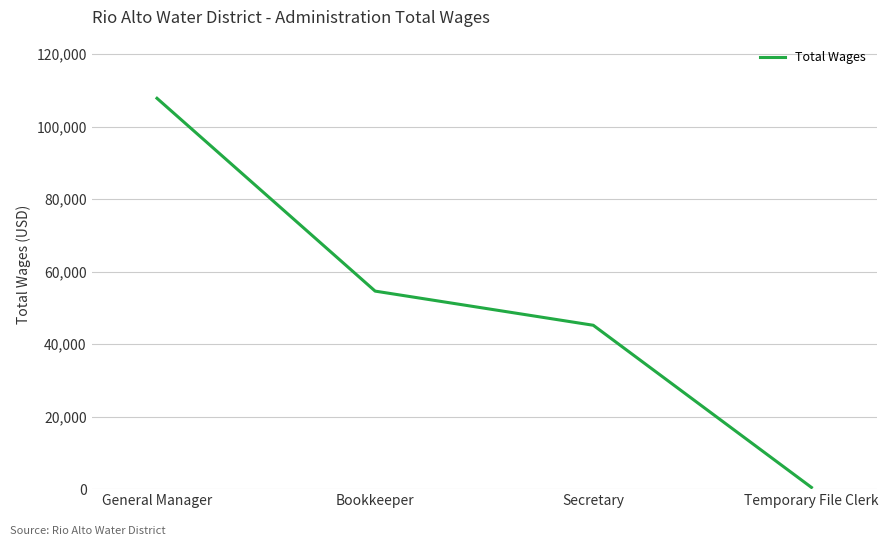

Reading left to right, transcribe all the data shown in this chart.

107838	54637	45214	480